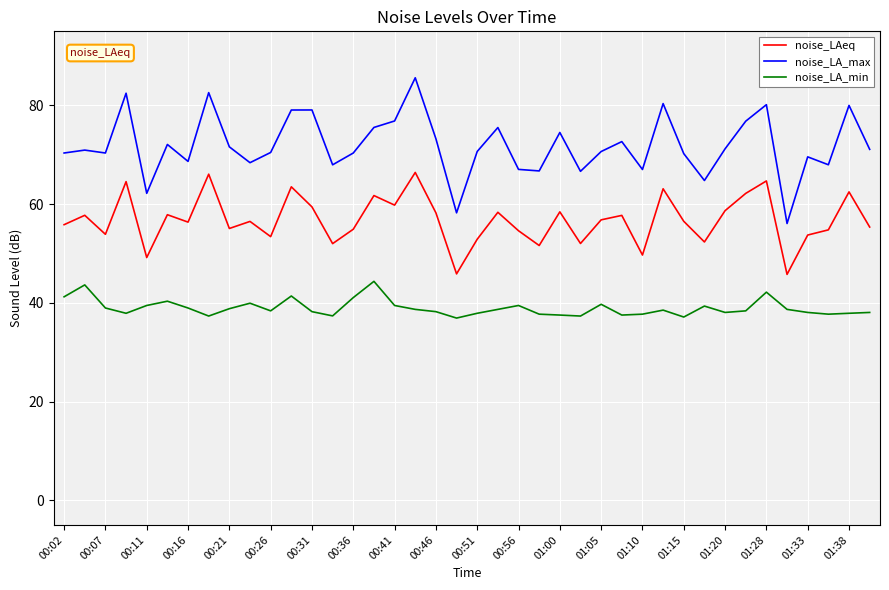

How many interior local peaks does the noise_LAeq series have?

14